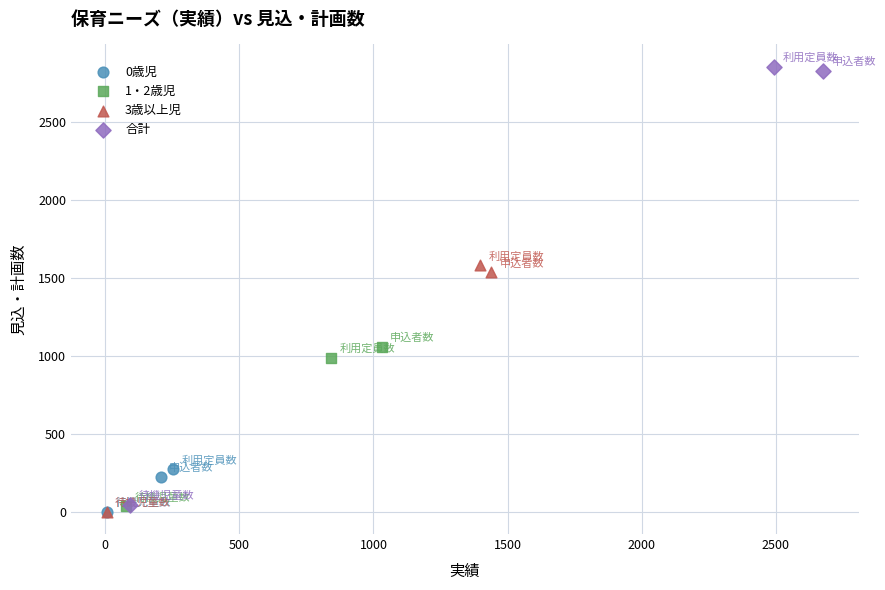

Which series has the largest Y range (max minus min)?

合計